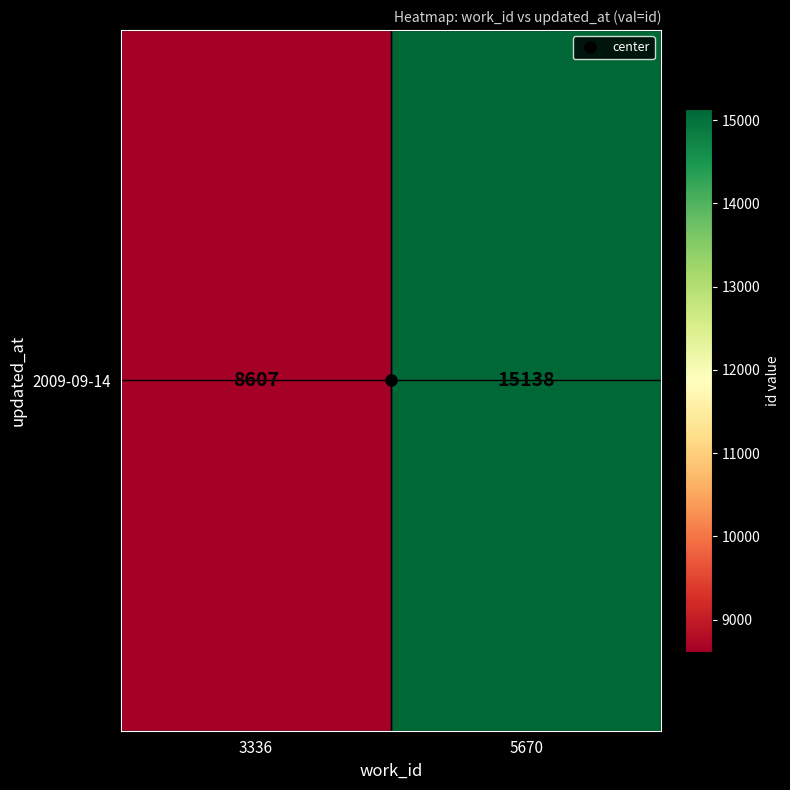

Approximately how many times larger is the value at 3336 compared to 5670?

0.6